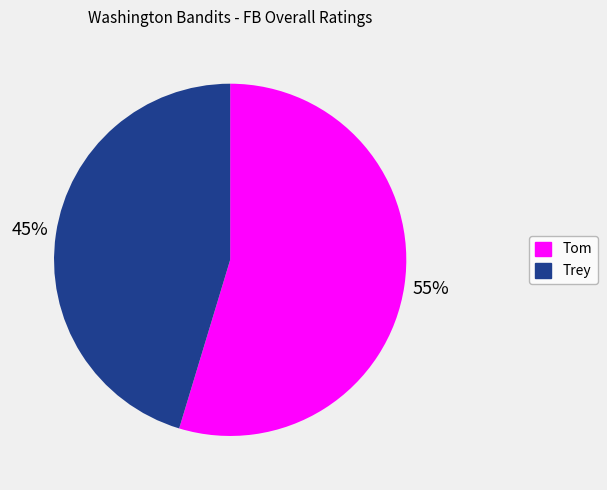

Which slice is the smallest?

Trey